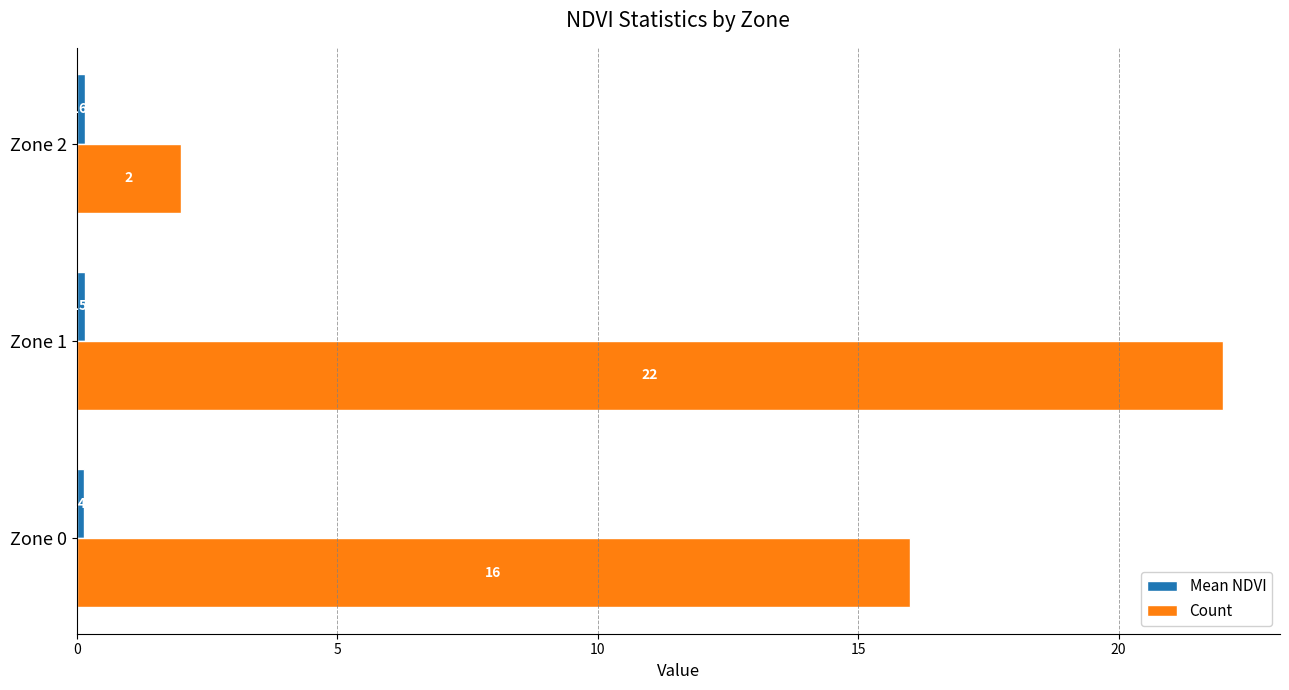

What is the sum of all Count values?

40.0